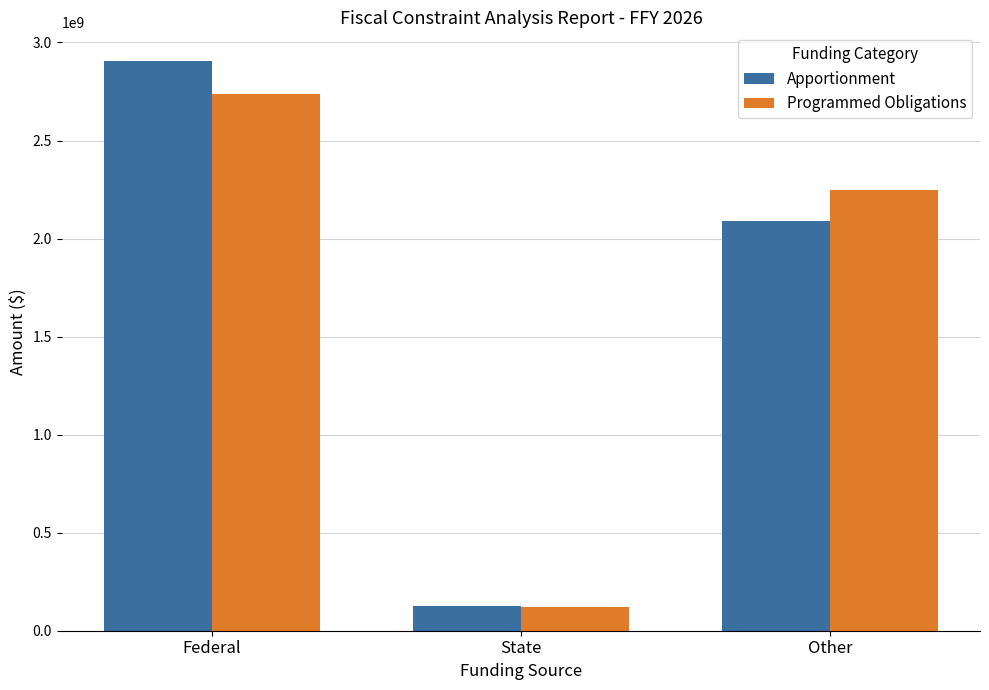

What is the total value across all series at Other?

4340439822